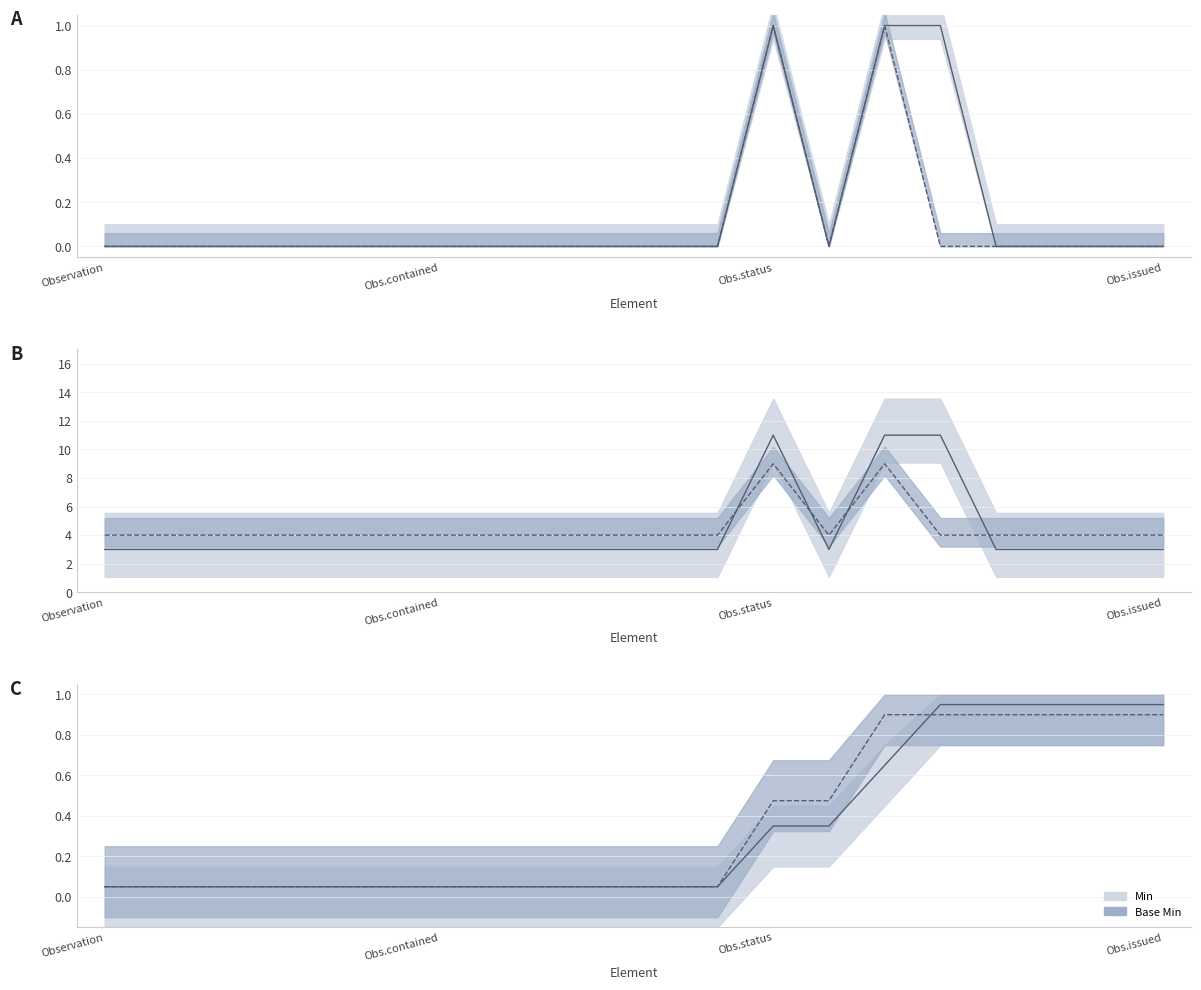

The value of Base Min at Obs.contained is 0.1. True or false?

True